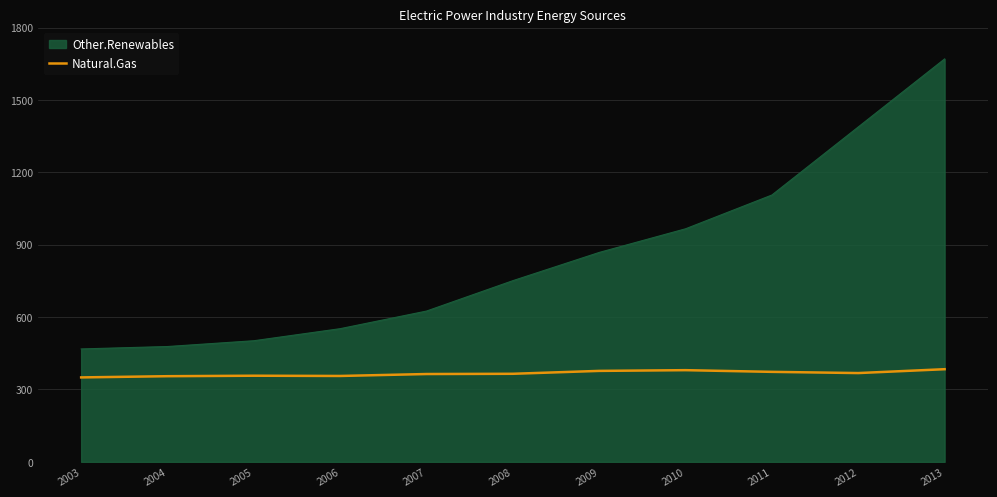

Which series has the widest spread of values?

Other.Renewables